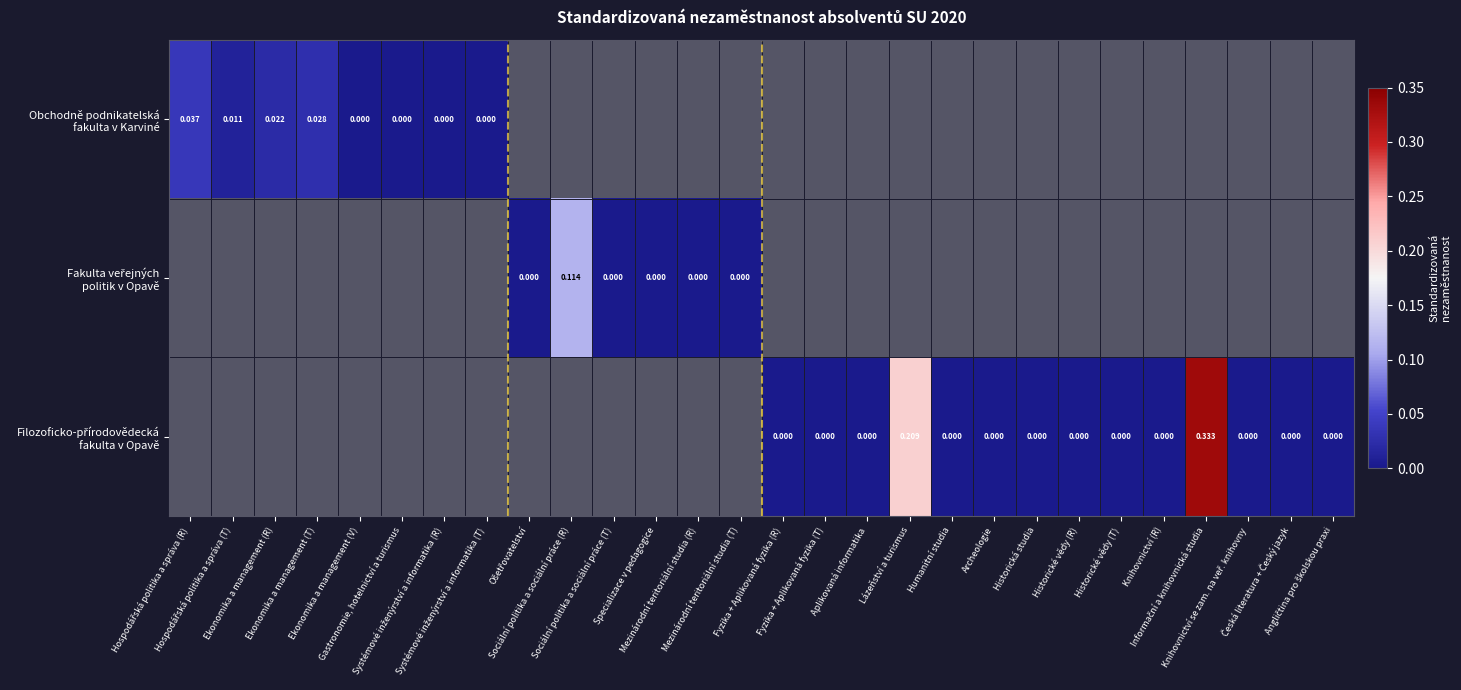

At how many categories does at least one series exceed 0?

7